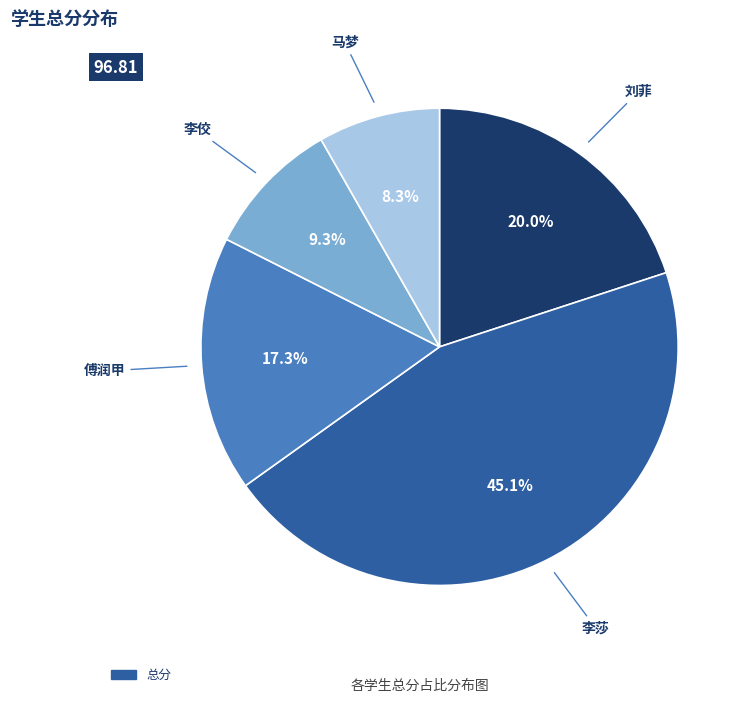

Is there any slice that represents more than half of the pie?

No